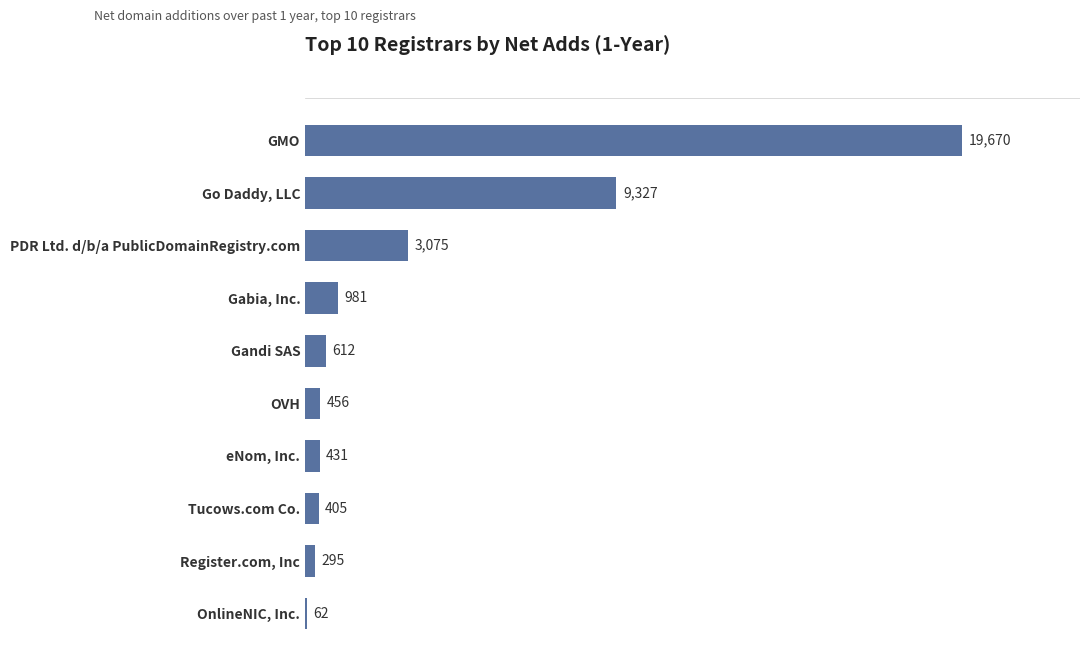

The value at Go Daddy, LLC is 4014. True or false?

False